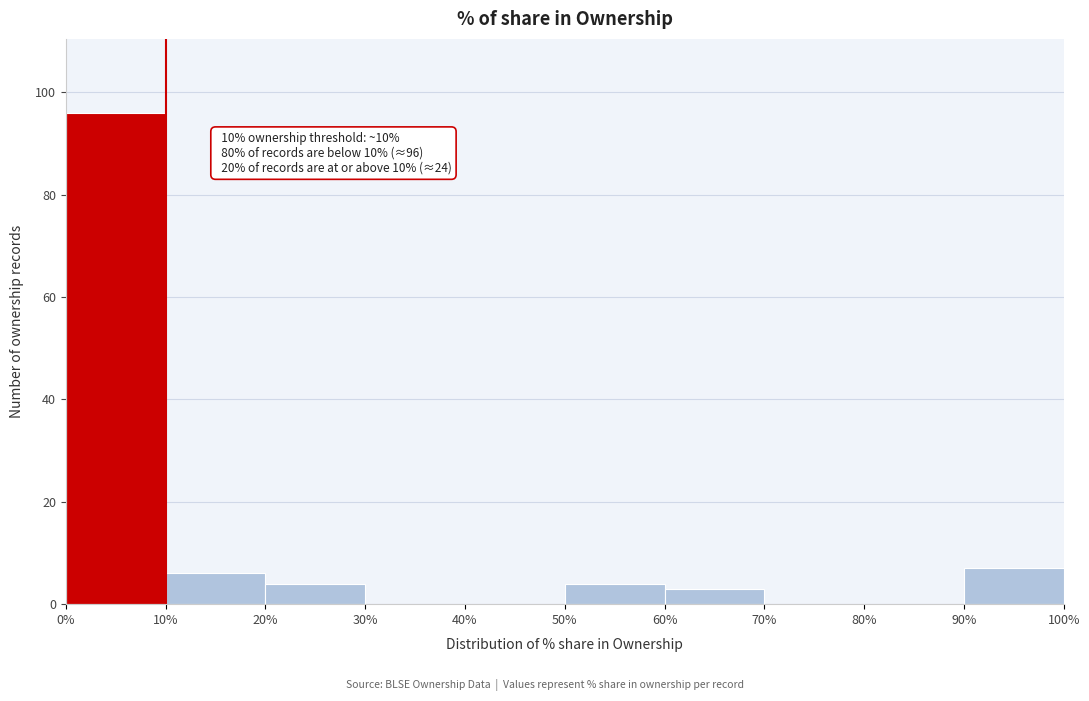

Which range on the x-axis has the tallest bar?

0% to 10%